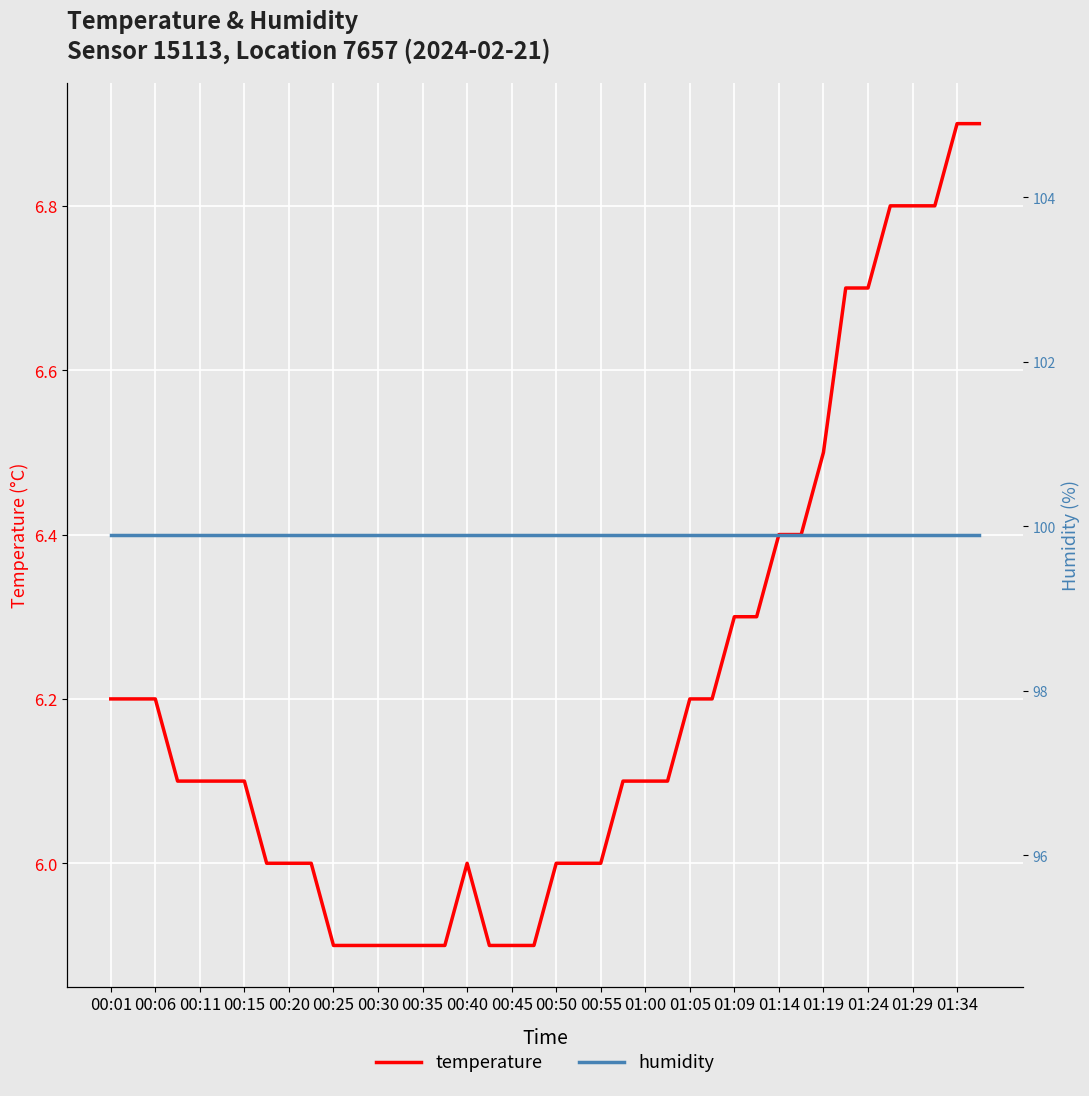

What is the maximum value for temperature?

6.9